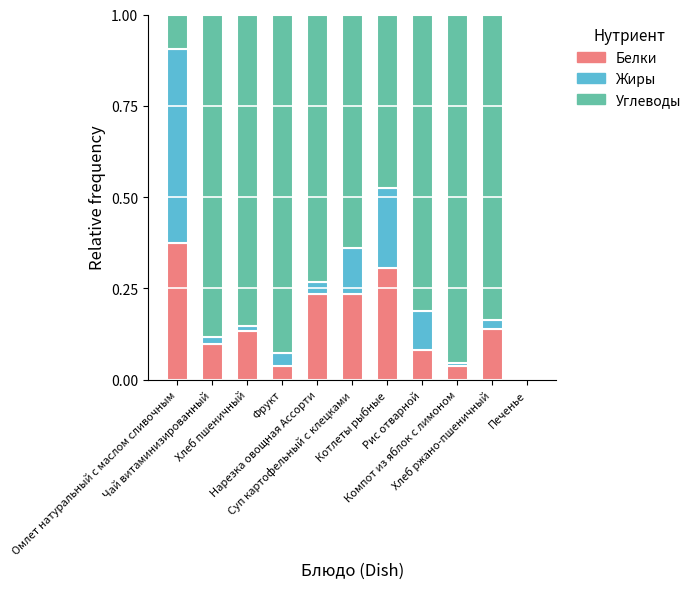

The value of Жиры at Хлеб ржано-пшеничный is 0.0. True or false?

True